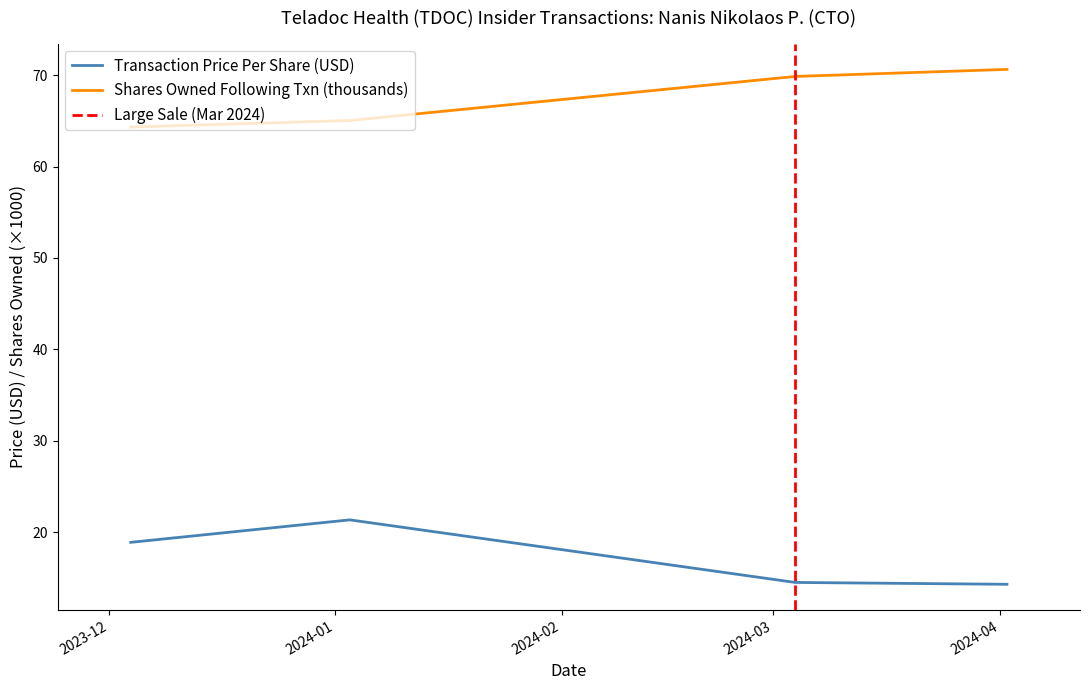

True or false: Transaction Price Per Share and Shares Owned Following Transaction cross at least once.

False